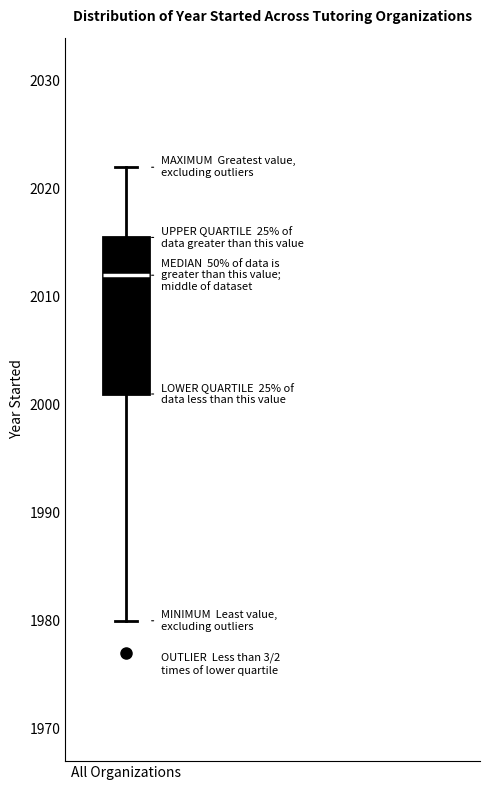

Read this box plot against the y-axis: the position of the median line, the range covered by the box, and the ends of both whiskers. The values are not printed on the chart, so give them approximately, as read against the axis.

median 2012, box 2001 to 2016, whiskers 1980 to 2022